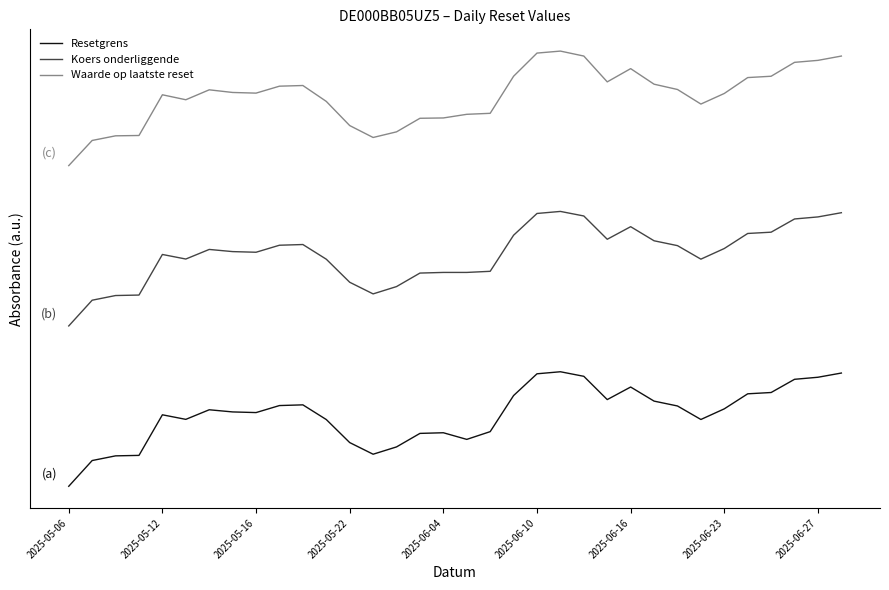

Is this an area chart (filled region under the line)?

No